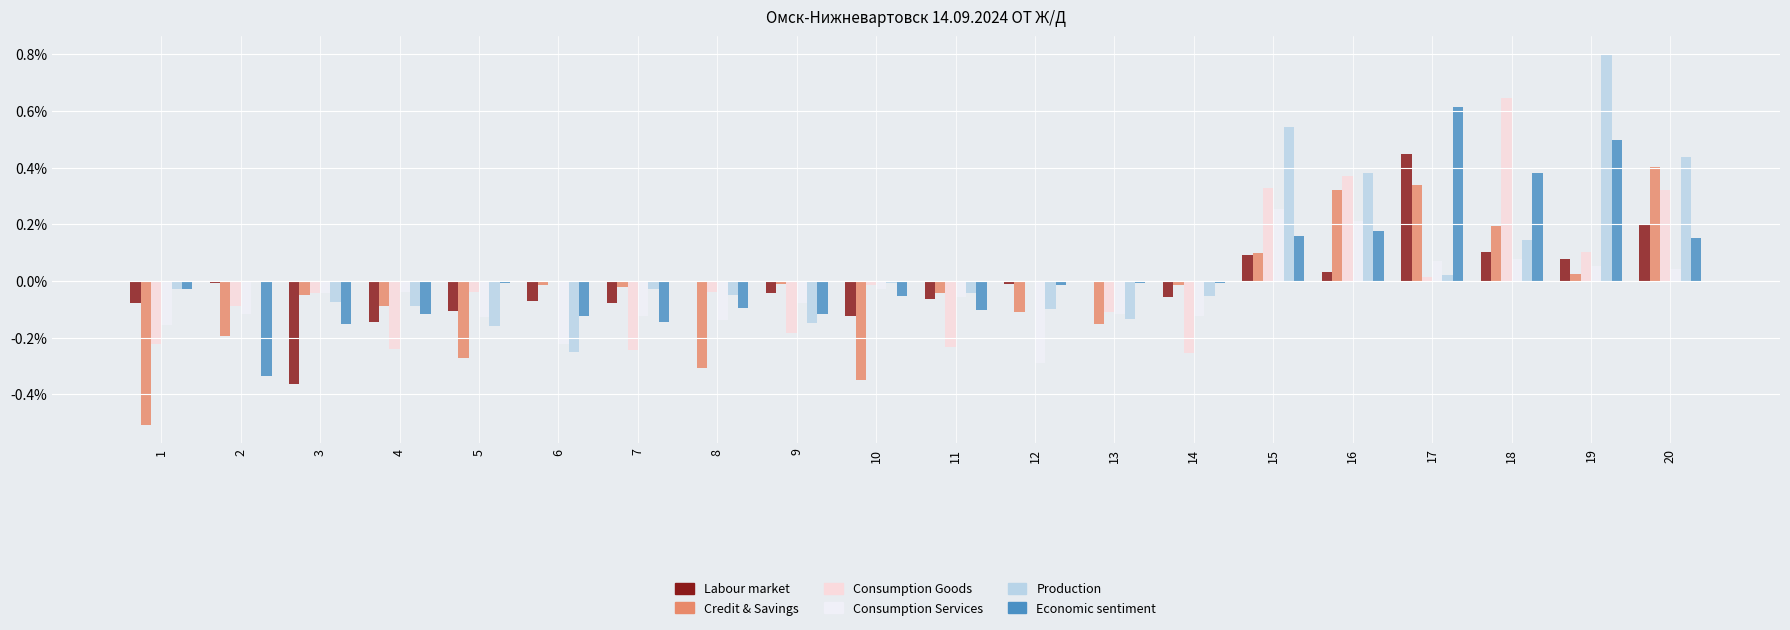

Are the bars grouped side by side (vs. stacked)?

Yes